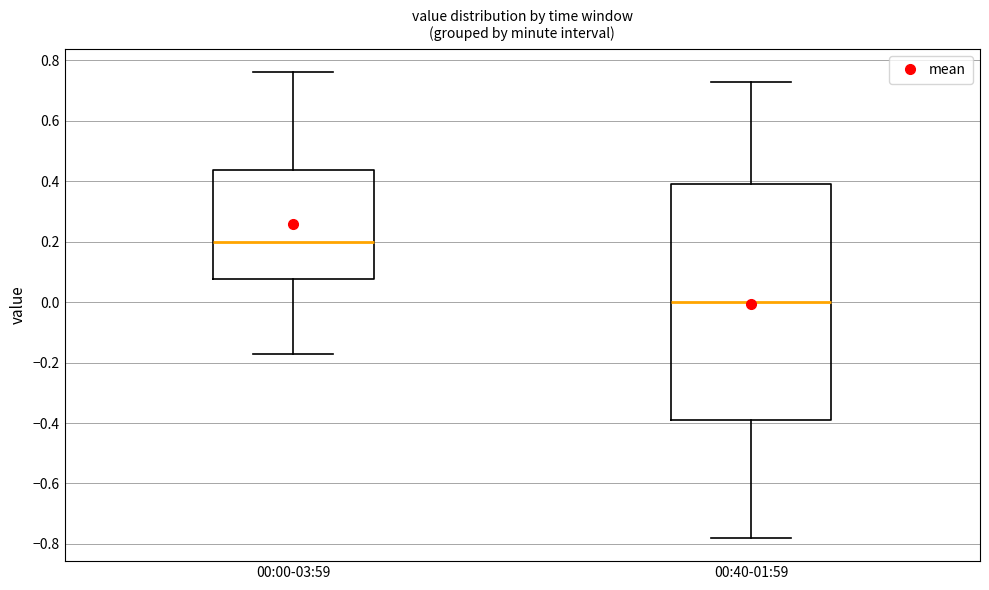

Reading left to right, transcribe this box plot: for each box, give where its median line is, the range the box spans, and where its two whiskers end, as read against the y-axis. The values are not printed on the chart, so give them approximately, as read against the axis.

00:00-03:59: median 0.20, box 0.08 to 0.44, whiskers -0.16 to 0.76
00:40-01:59: median 0.00, box -0.38 to 0.40, whiskers -0.78 to 0.74